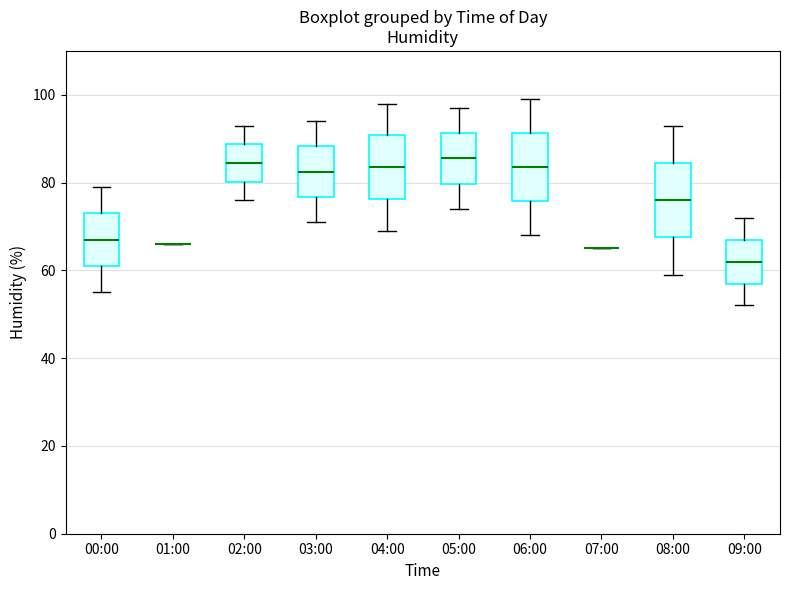

Reading left to right, transcribe this box plot: for each box, give where its median line is, the range the box spans, and where its two whiskers end, as read against the y-axis. The values are not printed on the chart, so give them approximately, as read against the axis.

00:00: median 68, box 62 to 74, whiskers 56 to 80
01:00: box collapsed to a line at 66, whiskers 66 to 66
02:00: median 84, box 80 to 88, whiskers 76 to 94
03:00: median 82, box 76 to 88, whiskers 72 to 94
04:00: median 84, box 76 to 90, whiskers 70 to 98
05:00: median 86, box 80 to 92, whiskers 74 to 98
06:00: median 84, box 76 to 92, whiskers 68 to 100
07:00: box collapsed to a line at 66, whiskers 66 to 66
08:00: median 76, box 68 to 84, whiskers 60 to 94
09:00: median 62, box 58 to 68, whiskers 52 to 72